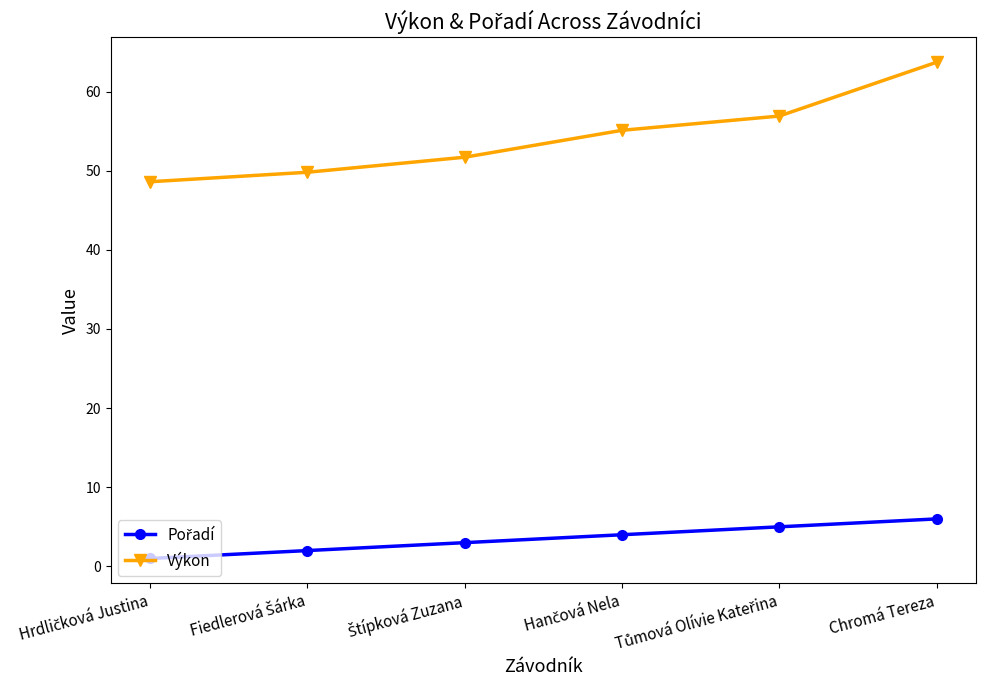

What position from the left is Chromá Tereza?

6